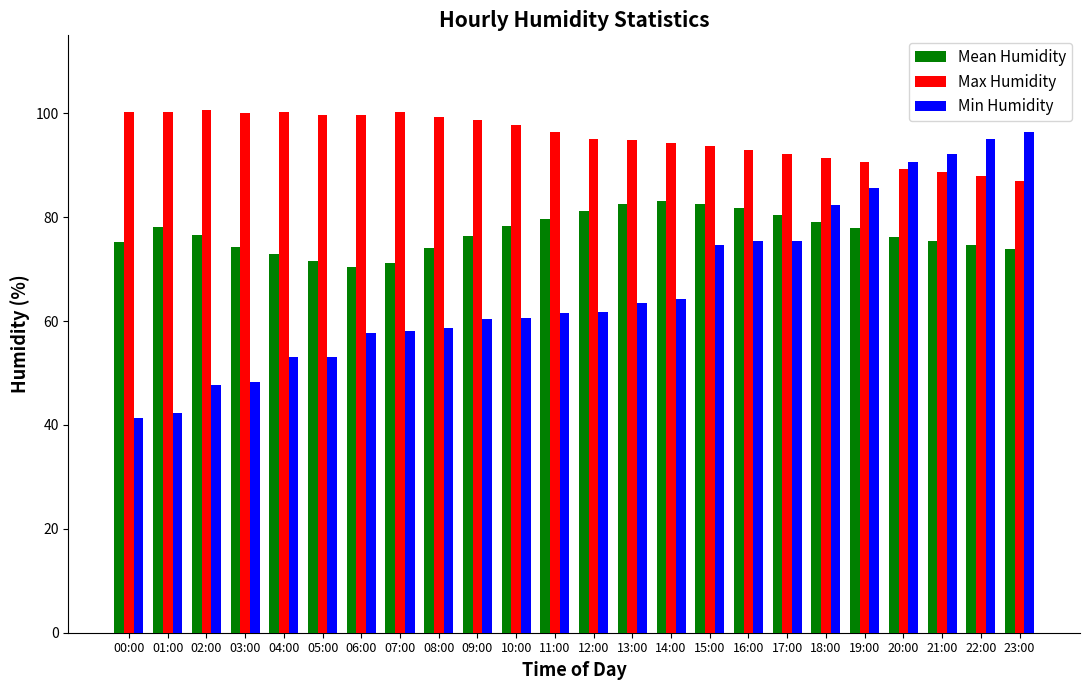

What is the label of the 2nd bar from the right?

22:00